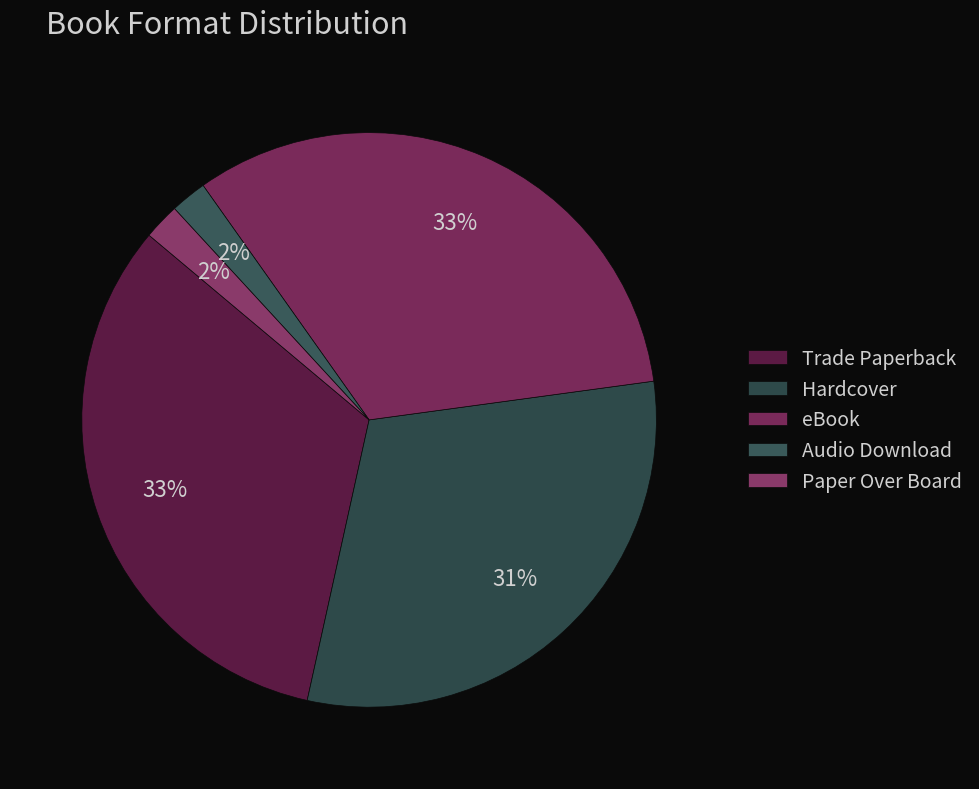

To the nearest percent, what portion does eBook represent?

33%